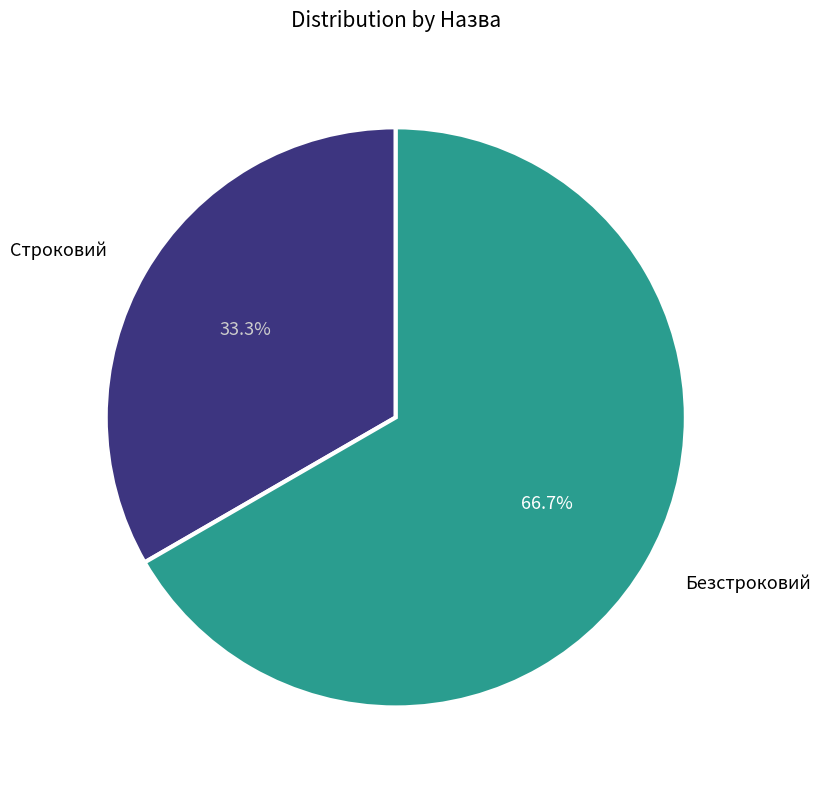

Is there any slice that represents more than half of the pie?

Yes